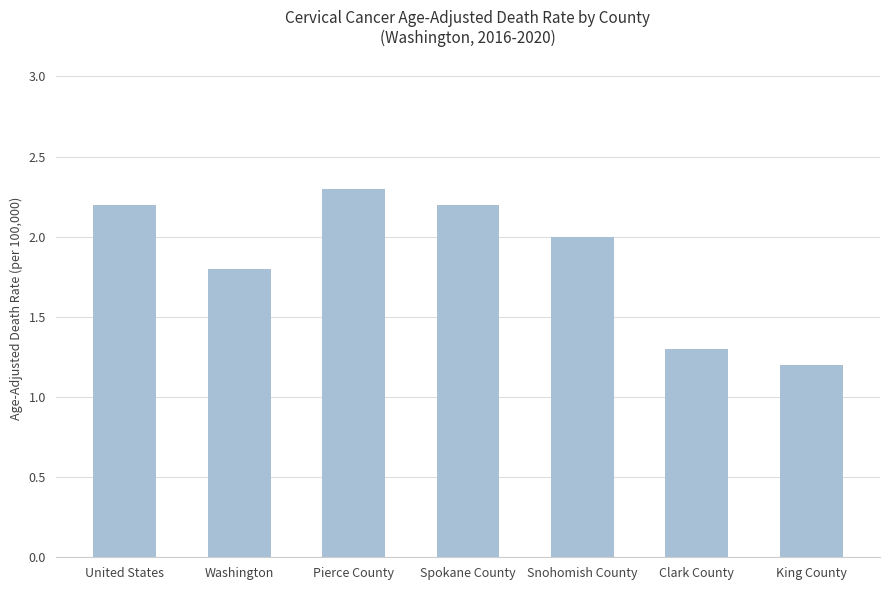

Read the value at Clark County.

1.3